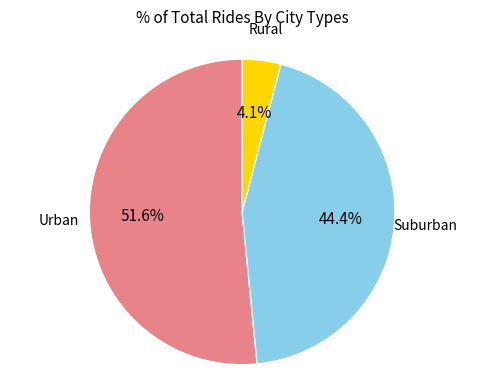

Does any single category account for the majority?

Yes